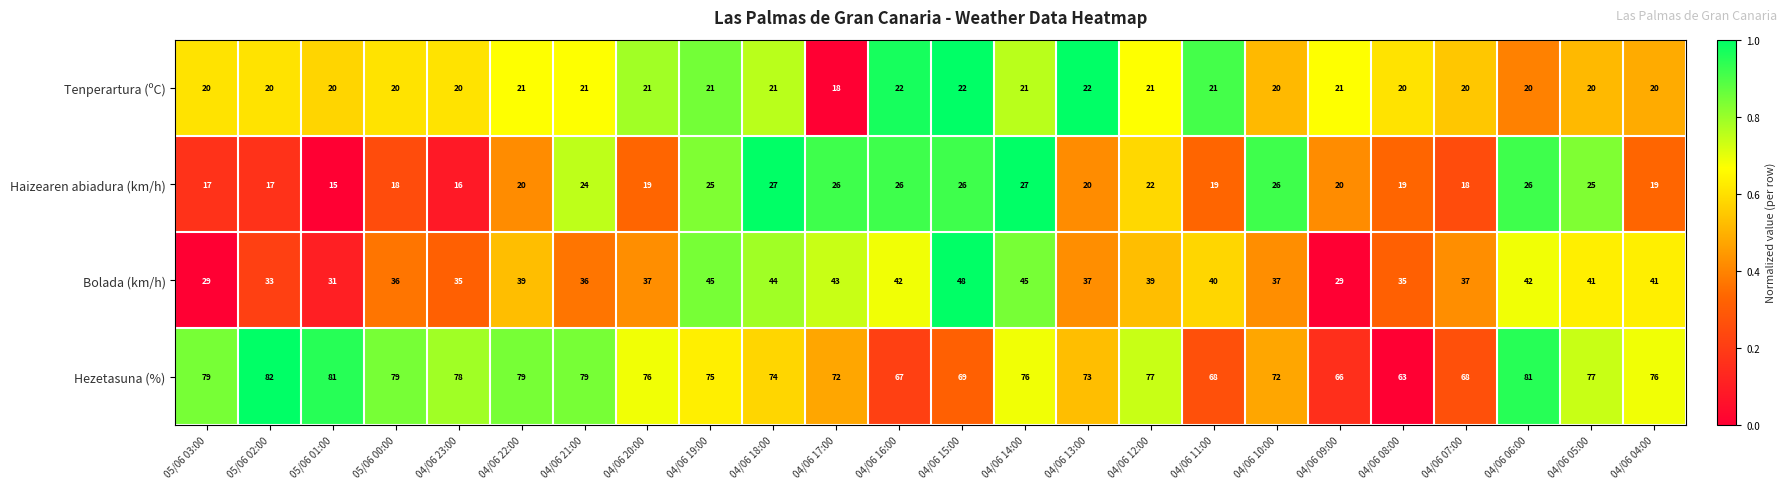

Rank the series by their maximum value, from highest to lowest.

Hezetasuna (%), Bolada (km/h), Haizearen abiadura (km/h), Tenperartura (ºC)